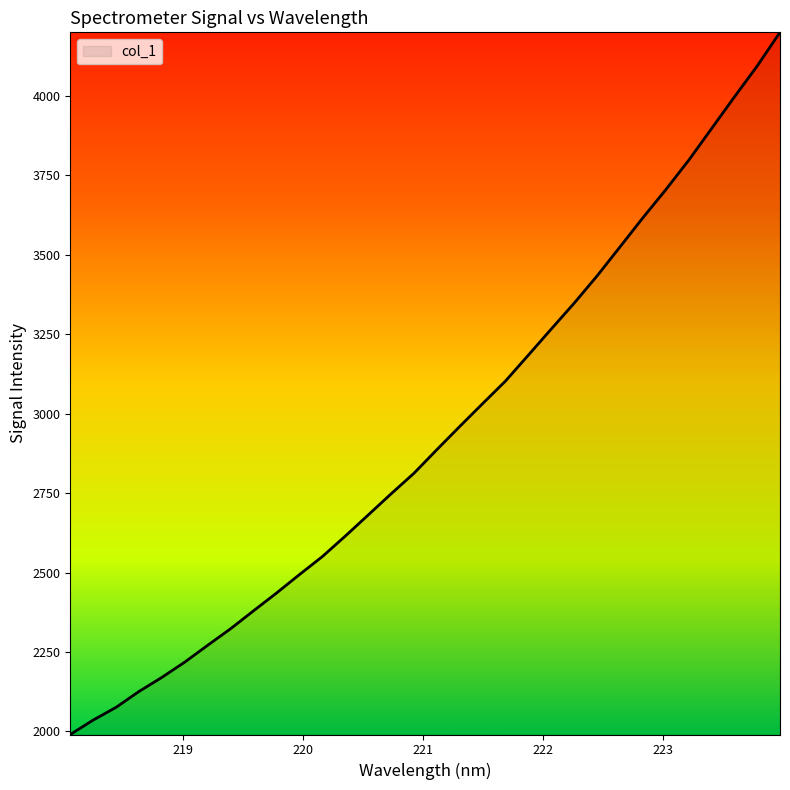

What is the minimum value shown in the chart?

1990.0